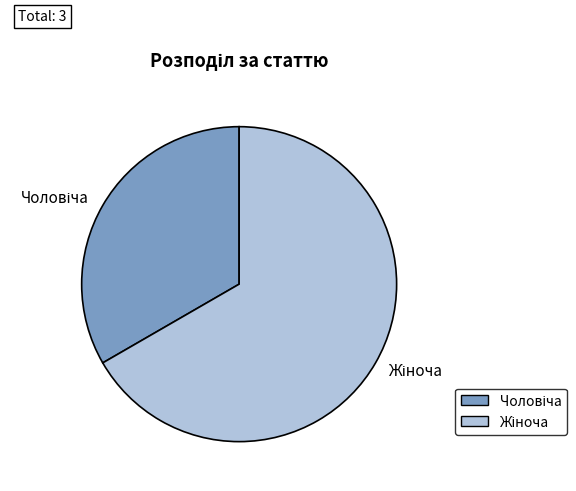

Does any single category account for the majority?

Yes